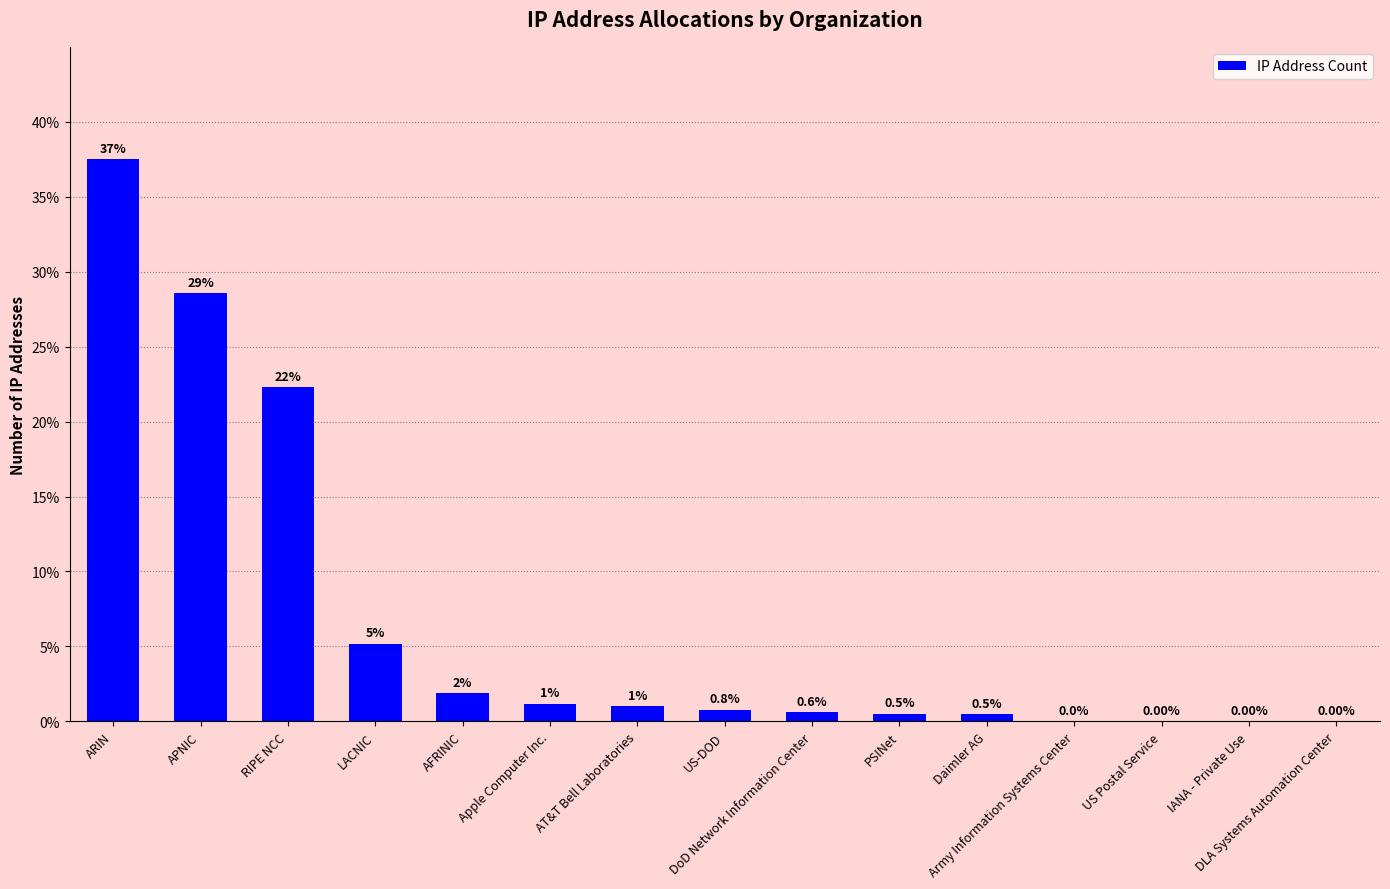

Between RIPE NCC and Apple Computer Inc., which is larger?

RIPE NCC